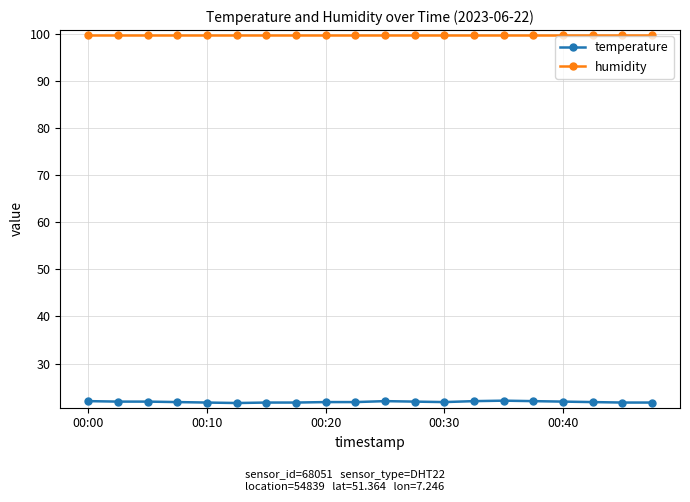

Count the number of categories in the chart.

20